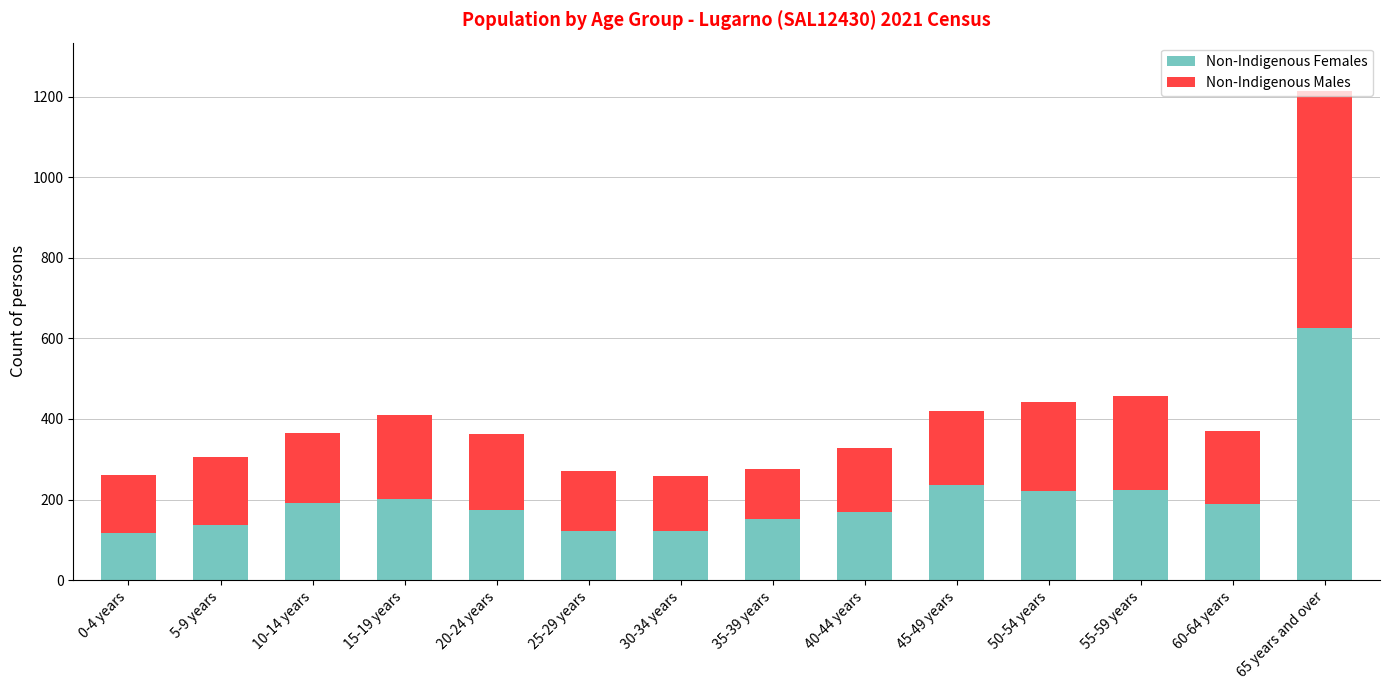

What is the average value of the Non-Indigenous Females series?

206